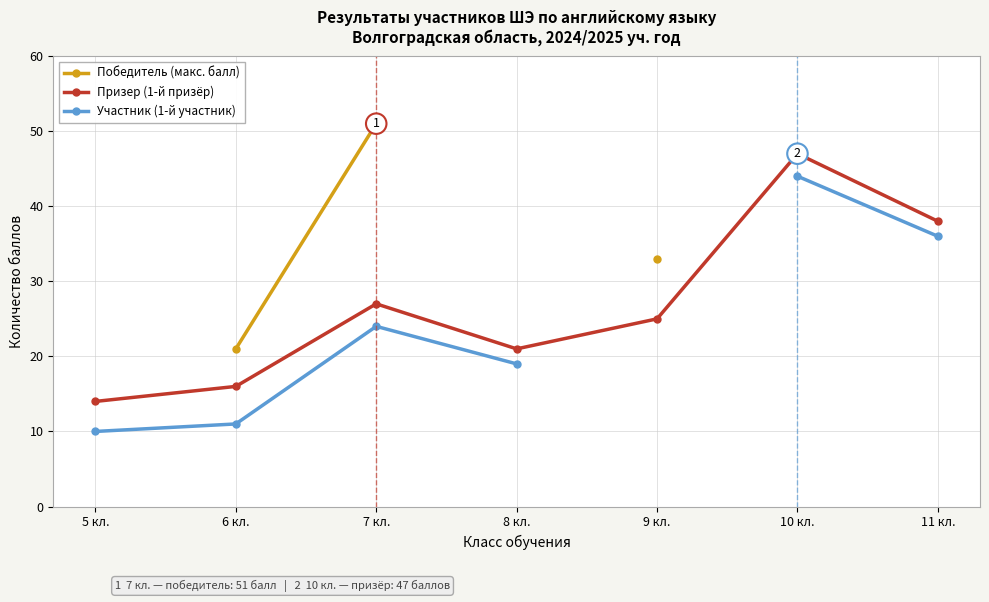

How many positive values does the Участник (1-й участник) series have?

6